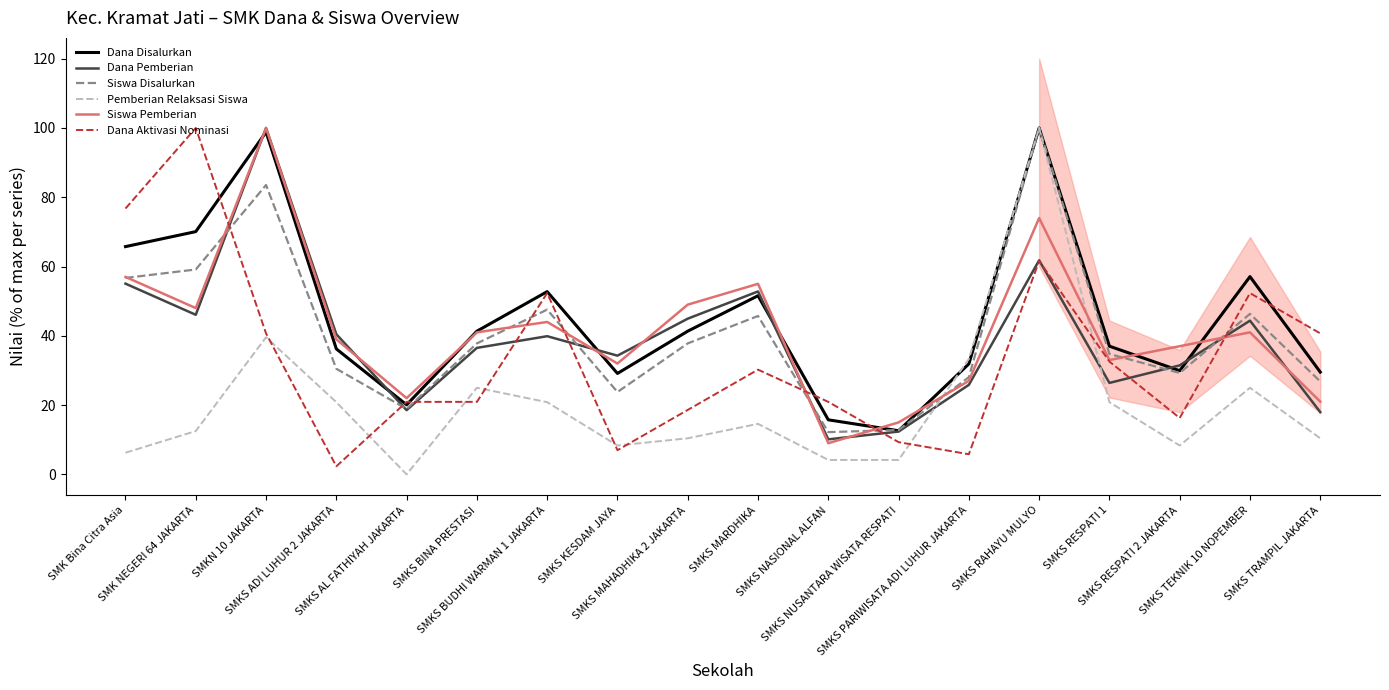

At how many categories does at least one series exceed 17?

17